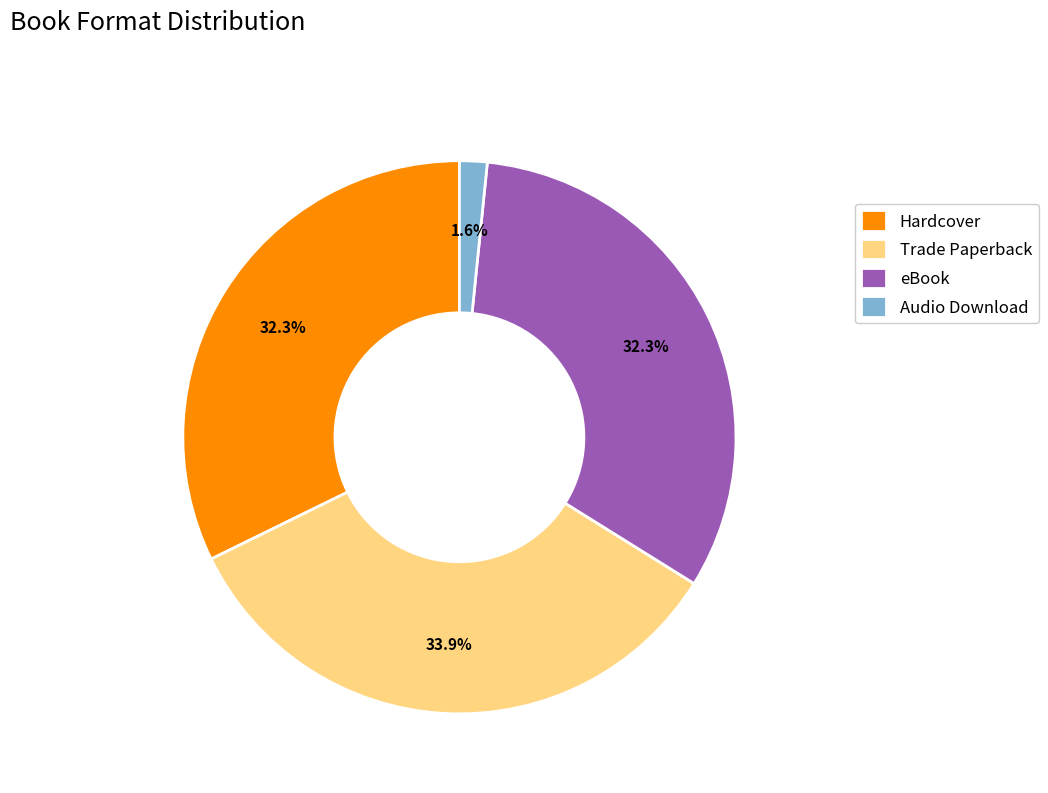

How many slices are in this pie chart?

4